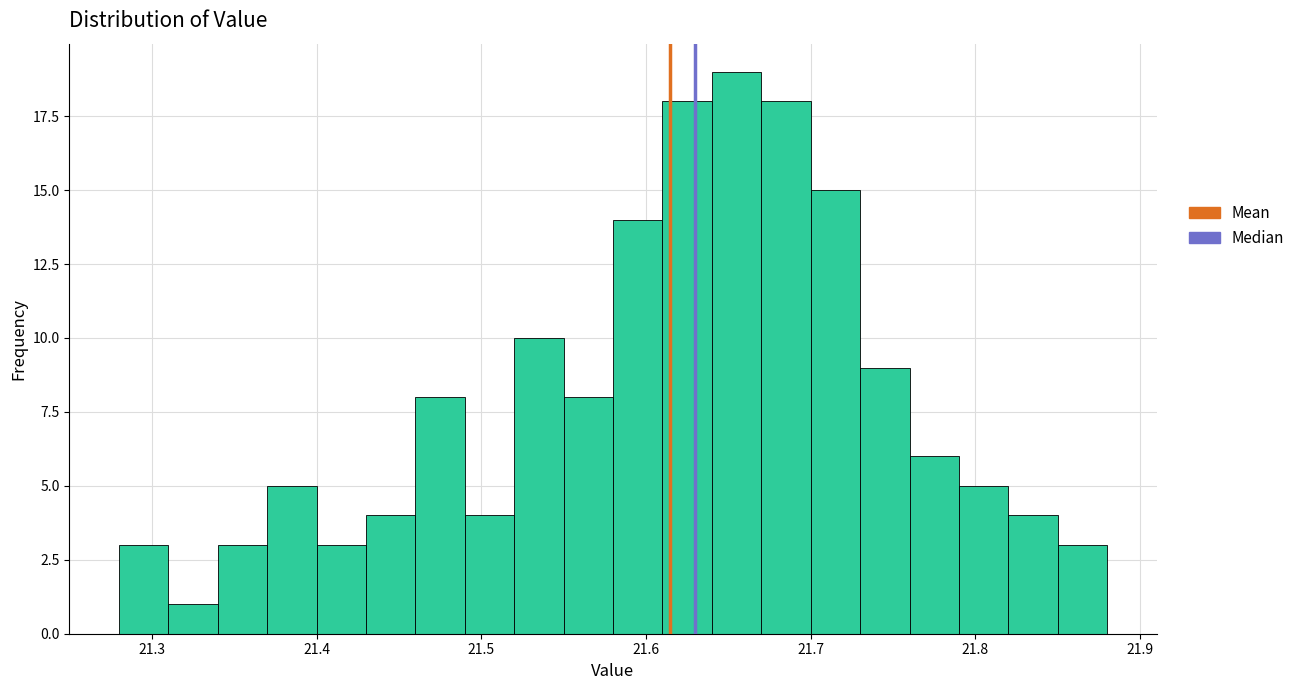

Around what value on the x-axis is the tallest bar? Give the approximate position of its centre, as read against the axis.

21.66